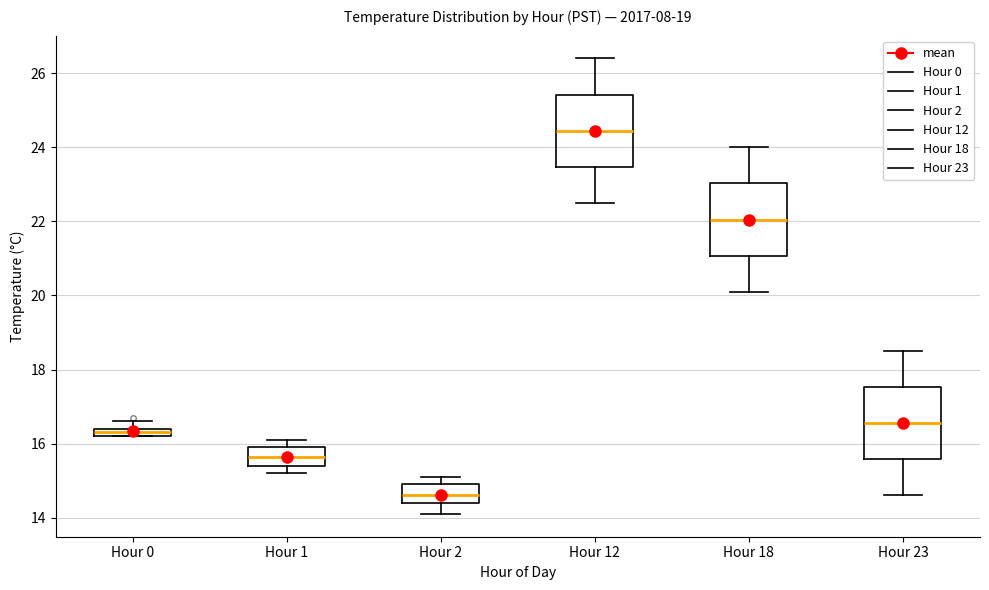

Which box's median line is the highest?

Hour 12